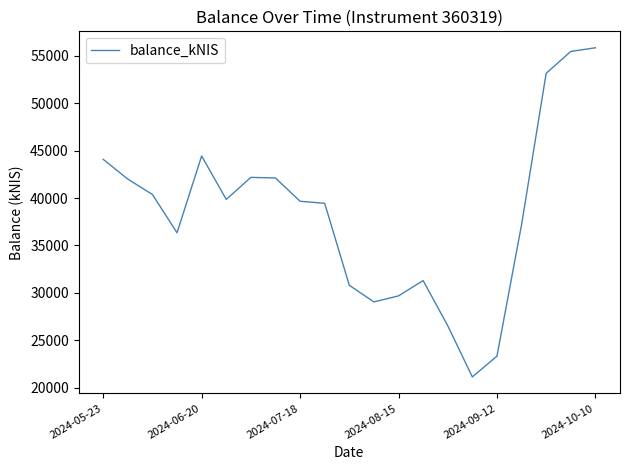

What is the smallest value displayed?

21139.0